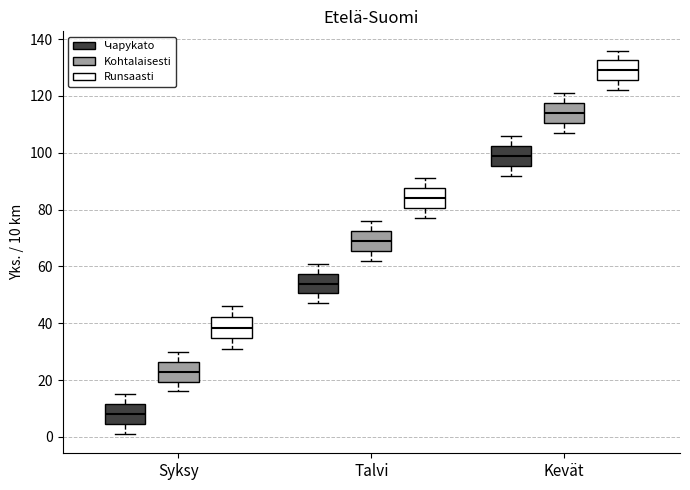

Where does the lower whisker of the box for Talvi (Runsaasti) end on the y-axis? The values are not printed on the chart, so give them approximately, as read against the axis.

78